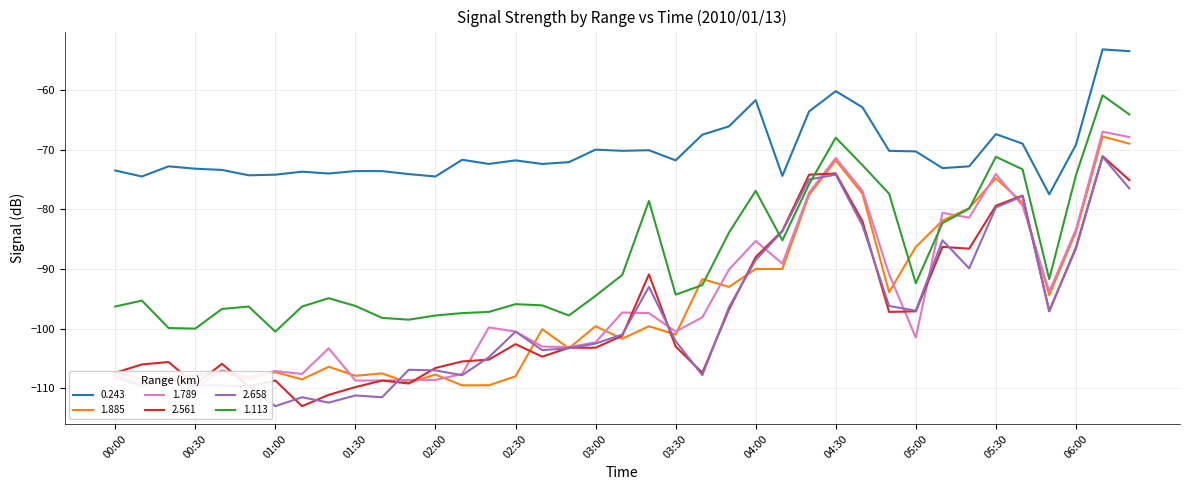

What is the minimum value for 1.113?

-100.5